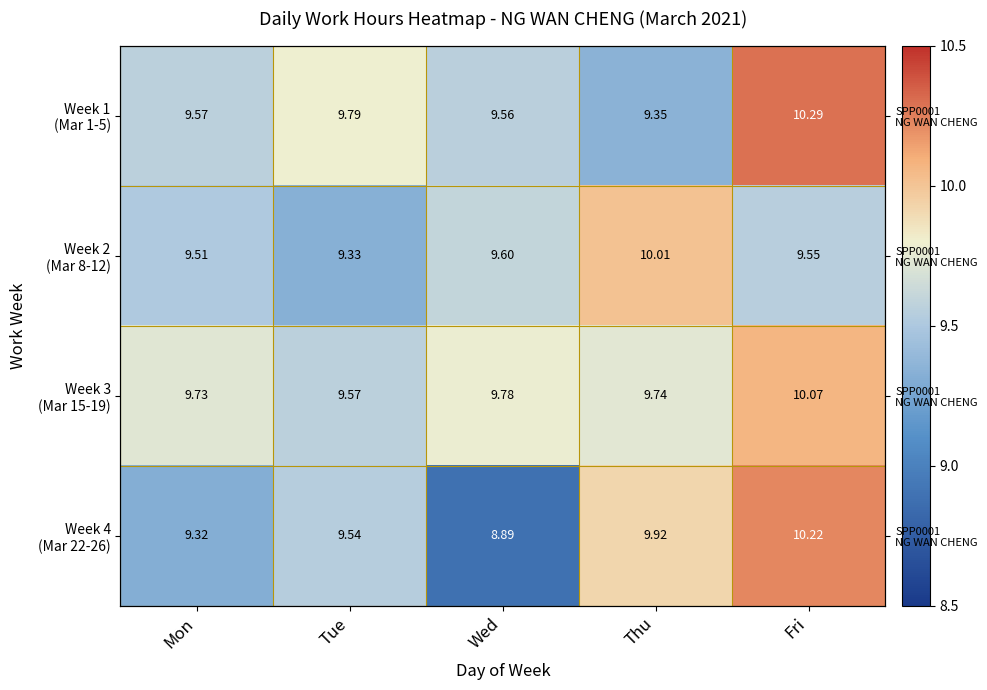

Which label corresponds to the largest value in the chart?

Fri